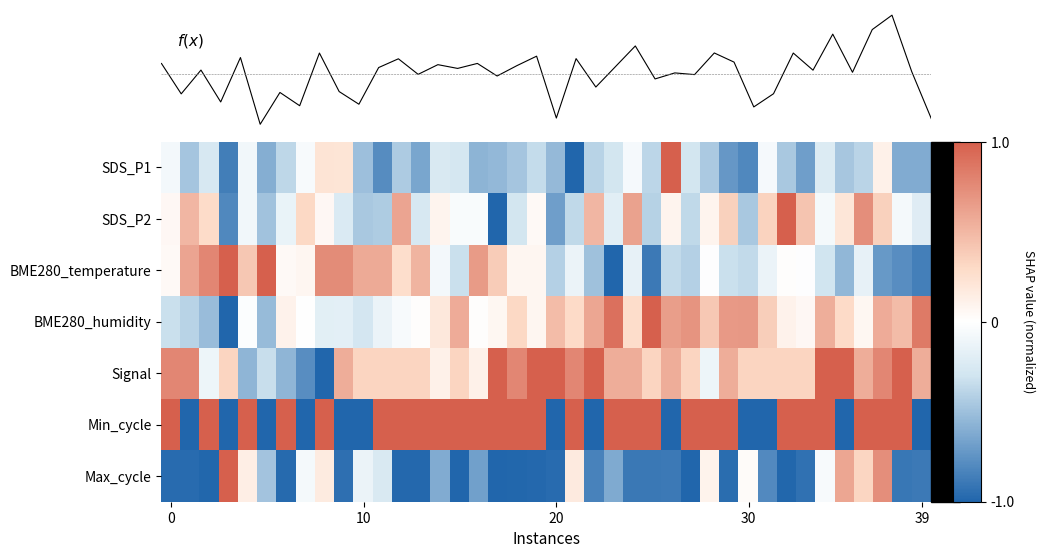

How many values in SDS_P2 are above zero?

19